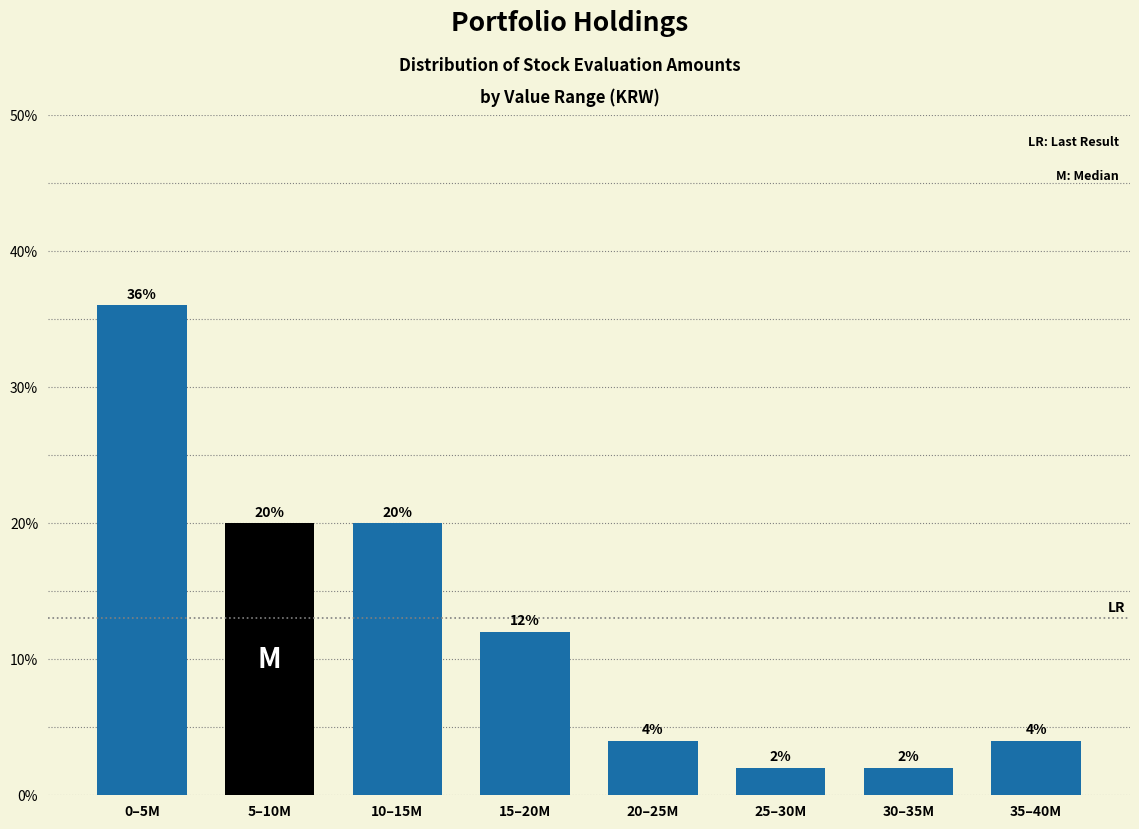

Reading left to right, extract all data points from this chart.

36	20	20	12	4	2	2	4